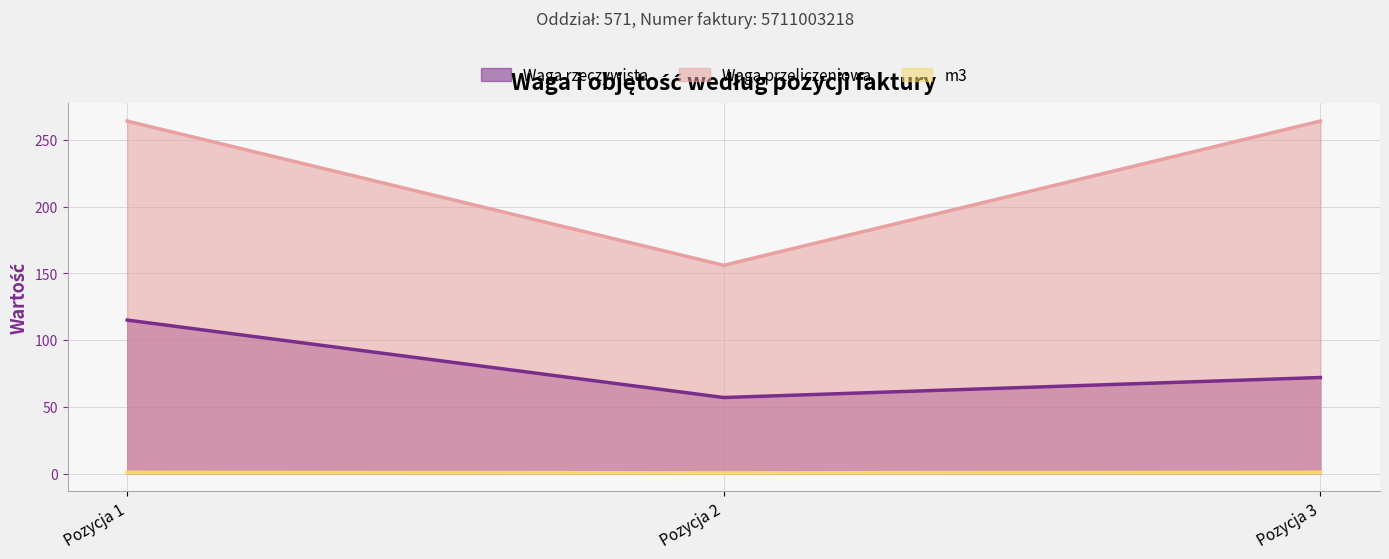

What is the difference between the maximum and minimum values in the m3 series?

0.4